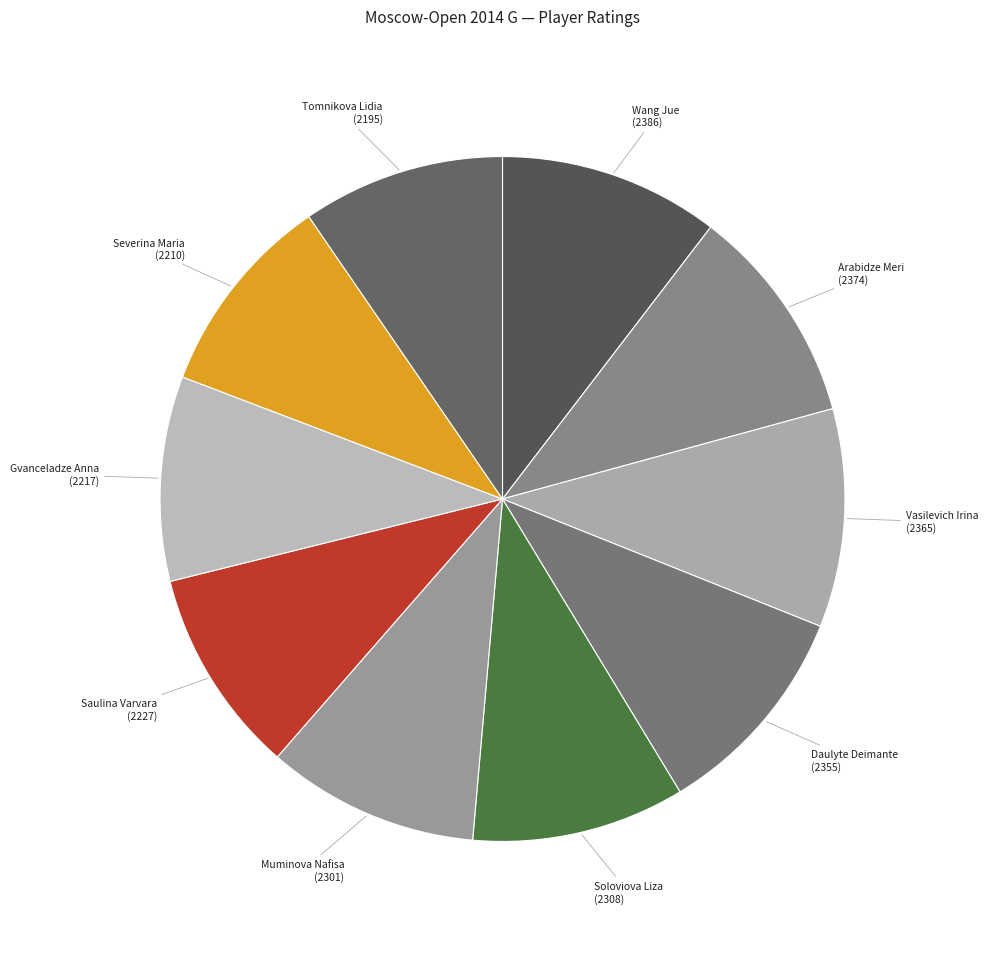

Count the number of slices in the pie.

10